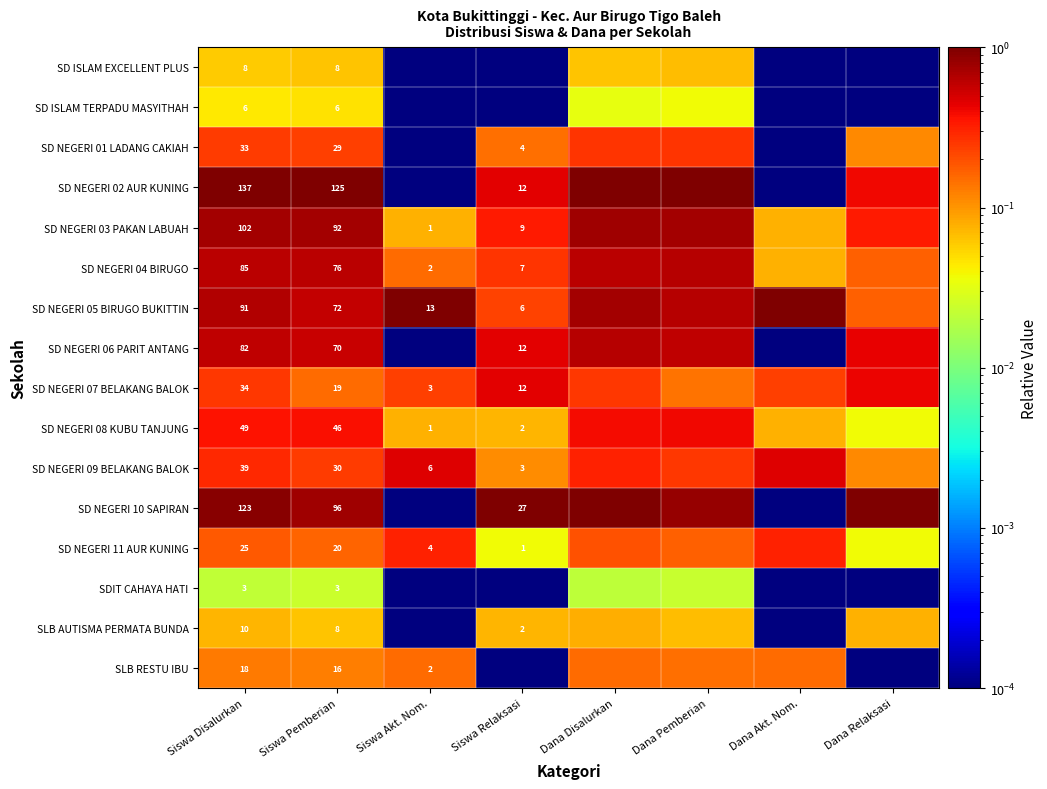

What is the average value of the SD NEGERI 02 AUR KUNING series?

0.6